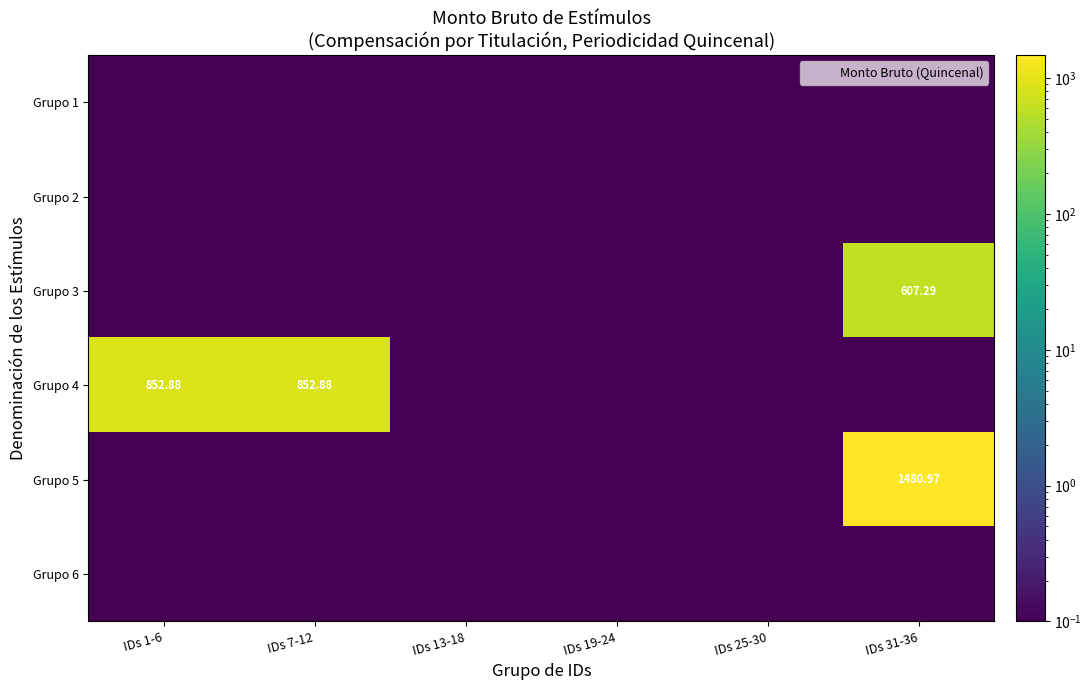

Which has a higher value, IDs 19-24 or IDs 1-6?

IDs 19-24